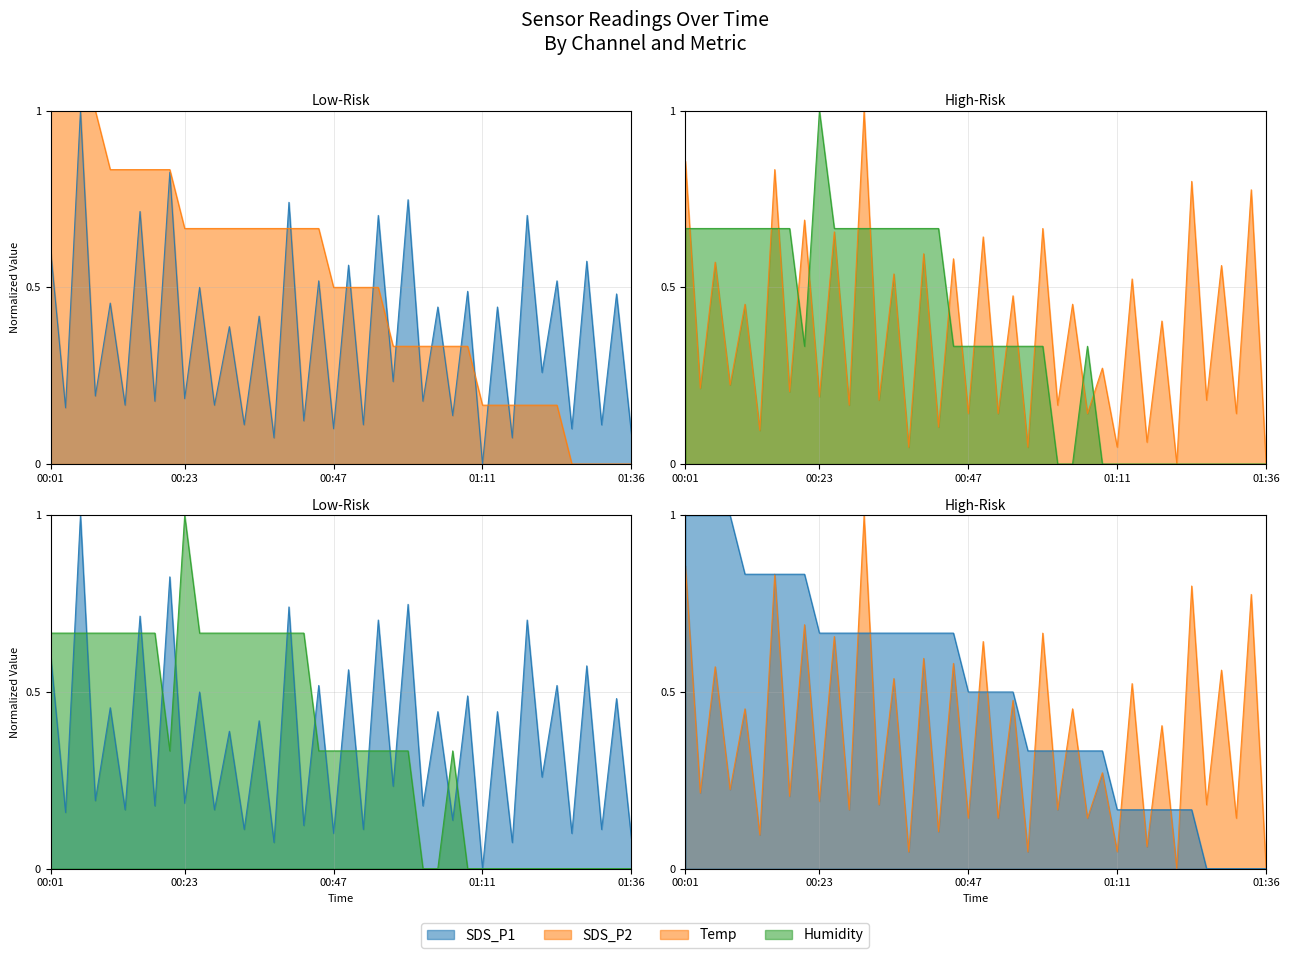

What position from the left is 01:09?

29